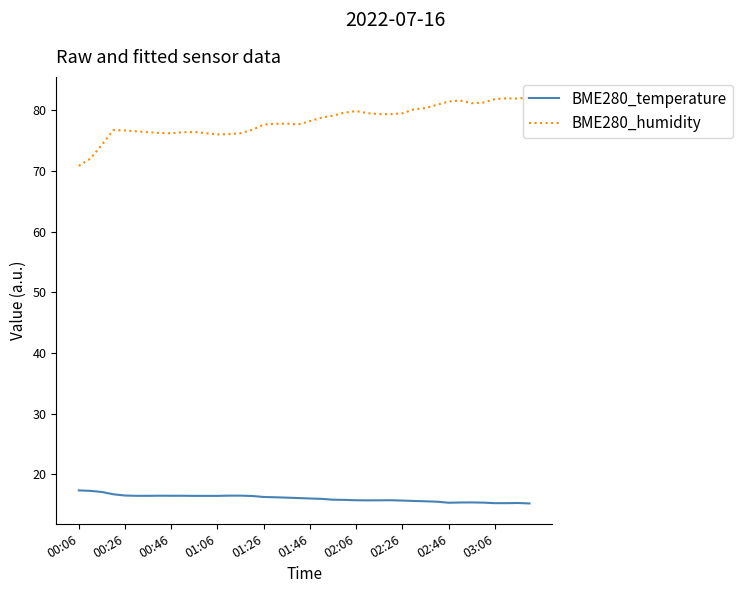

True or false: BME280_temperature and BME280_humidity intersect in this chart.

False